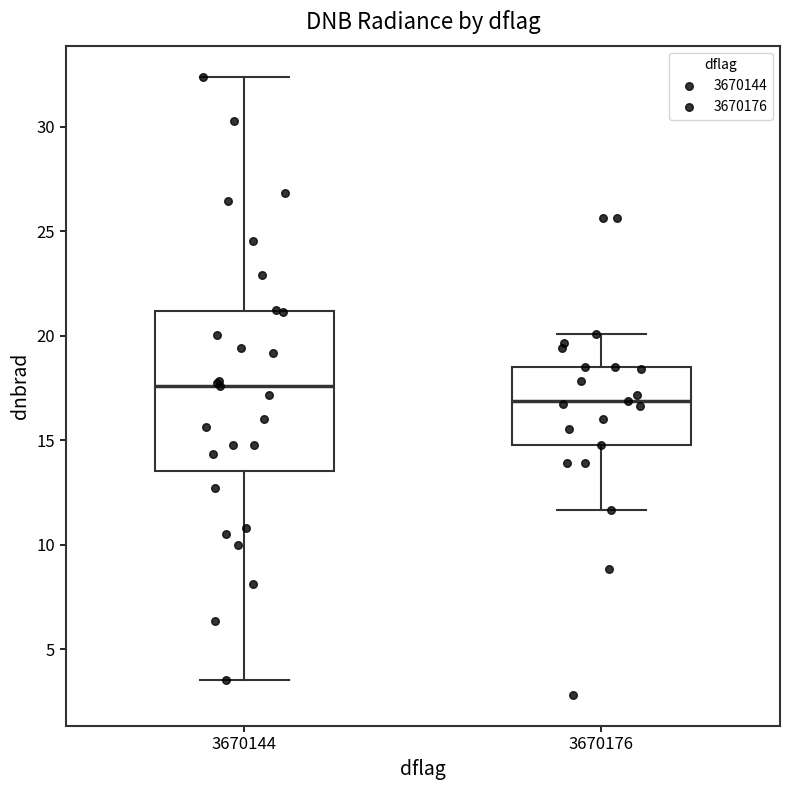

Where is the upper edge of the box at x = 3670144 on the y-axis? The values are not printed on the chart, so give them approximately, as read against the axis.

21.0